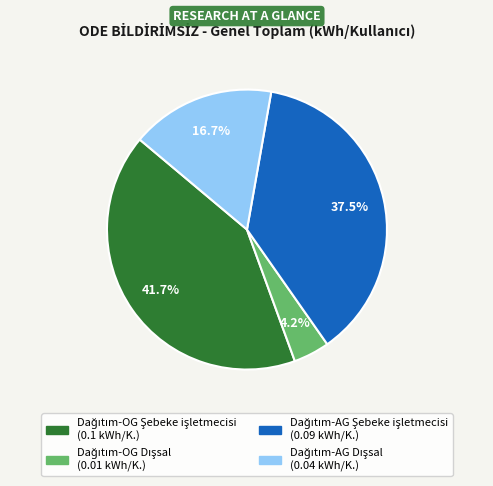

Does any single category account for the majority?

No